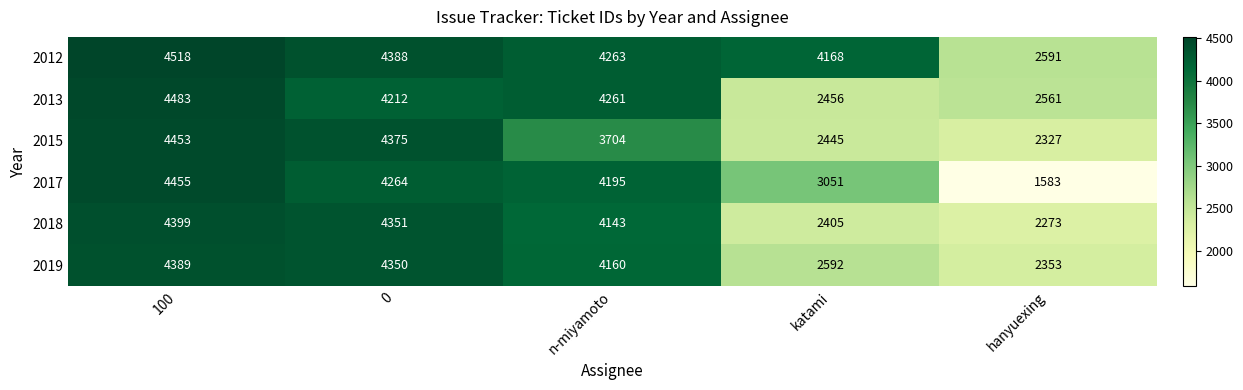

What is the sum of the 2019 values at hanyuexing and n-miyamoto?

6513